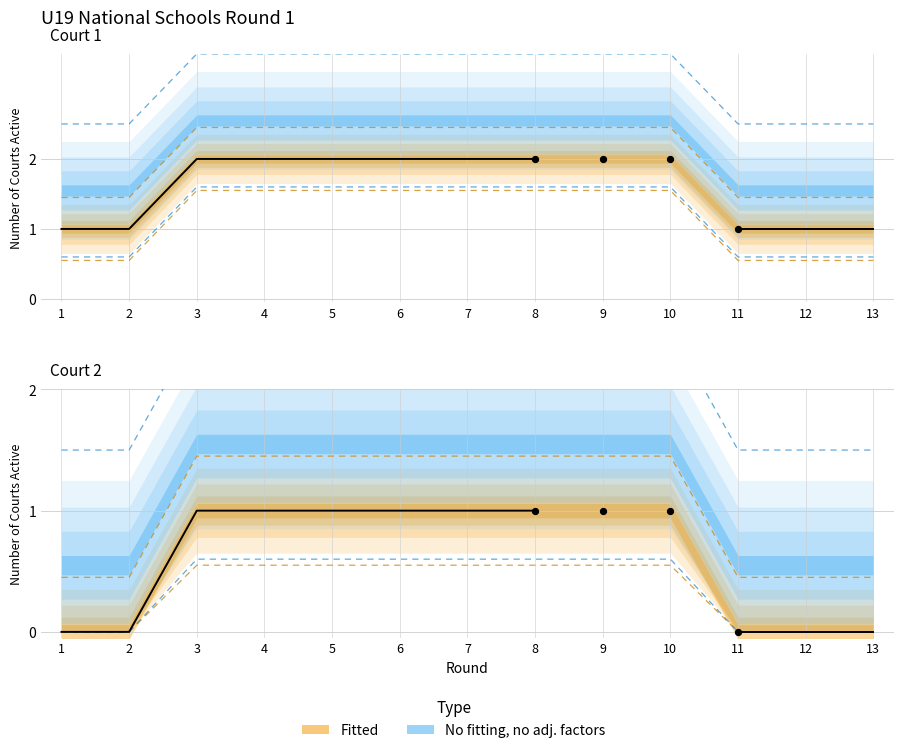

Between 4 and 13, which is larger?

4